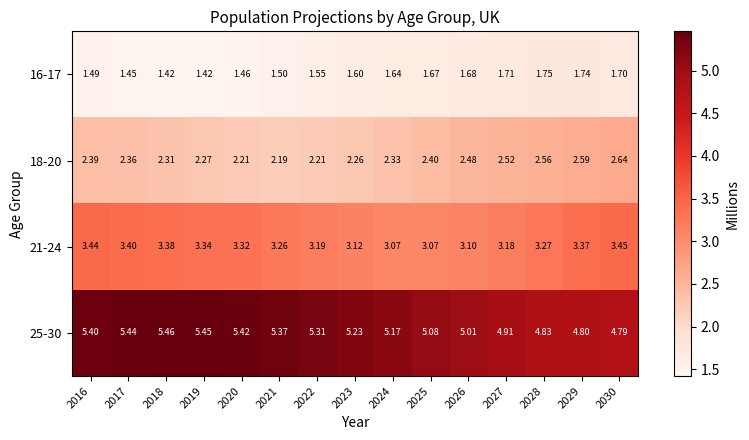

Is the value of 21-24 at 2023 greater than the value of 18-20 at 2017?

Yes